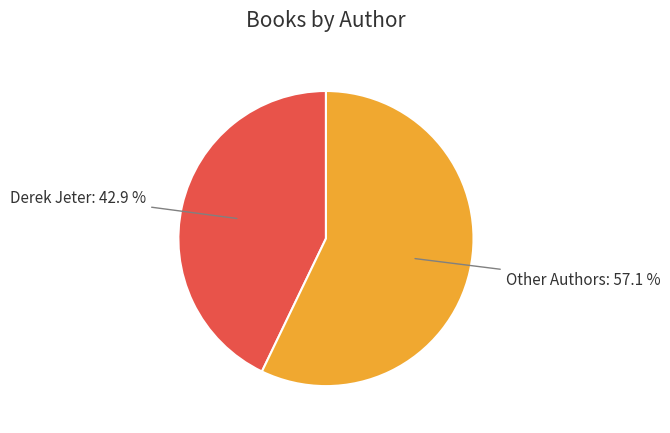

Which category has the biggest portion of the pie?

Other Authors